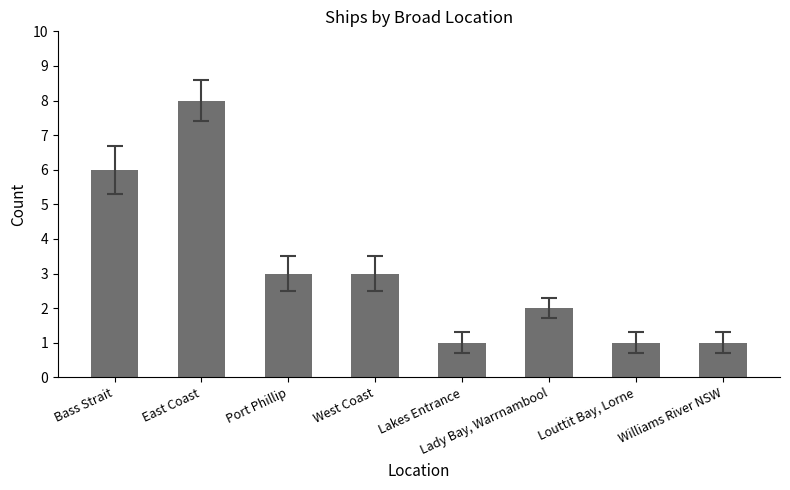

What is the greatest value displayed?

8